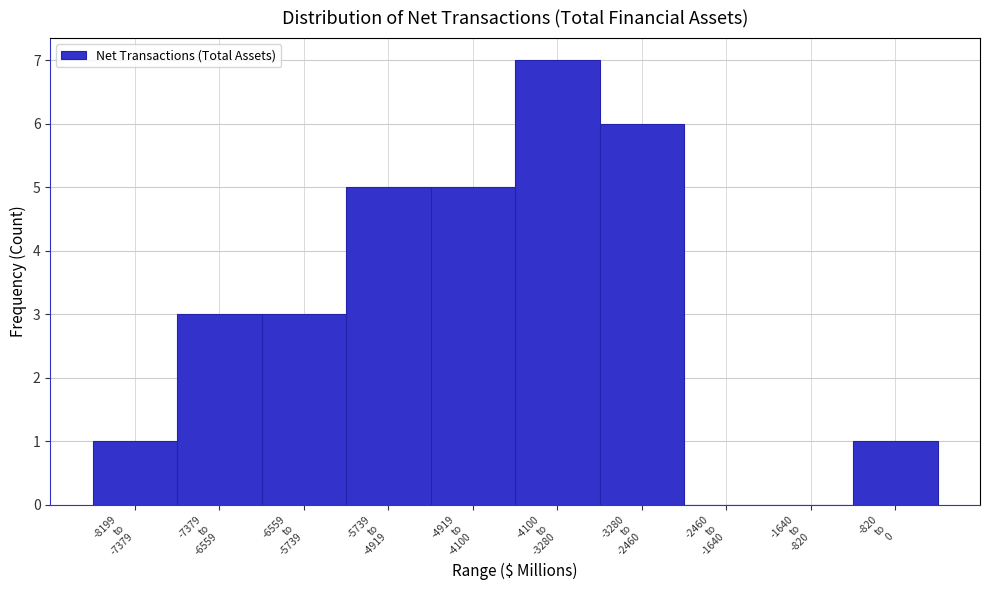

What is the sum of all values?

31